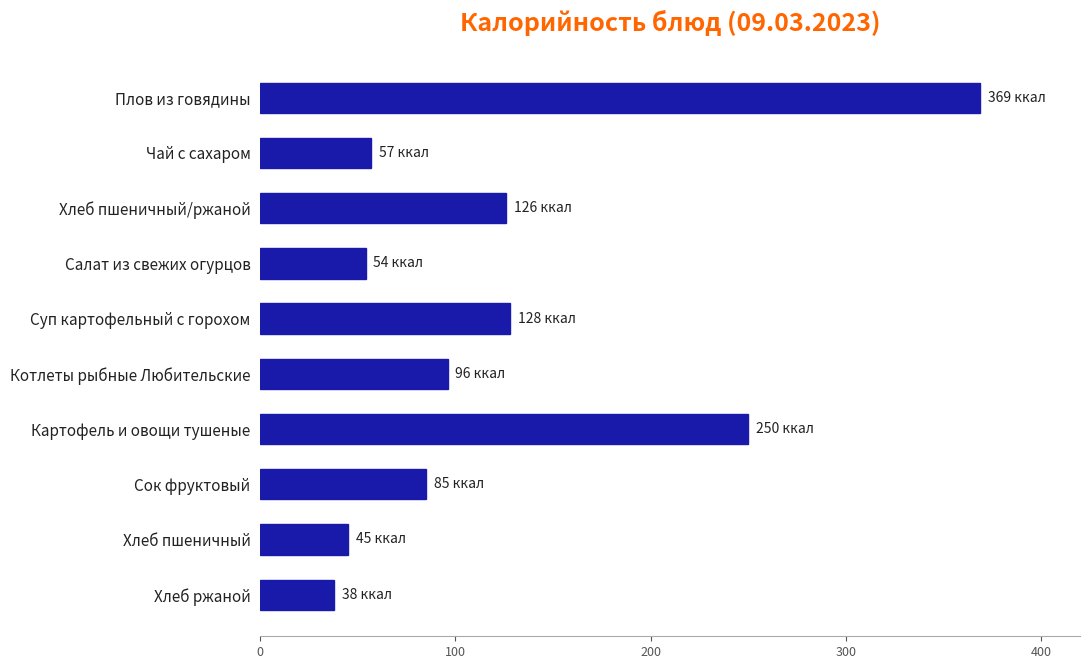

True or false: the data shows 96 at Котлеты рыбные Любительские.

True